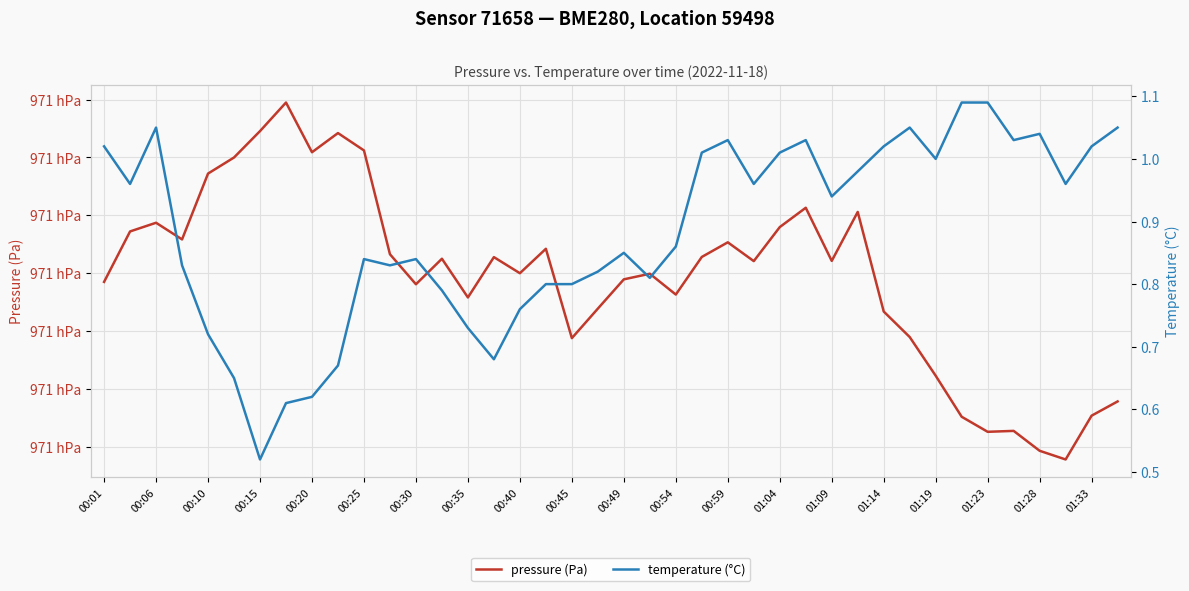

What is the difference between the second highest and second lowest values in the temperature (°C) series?

0.5